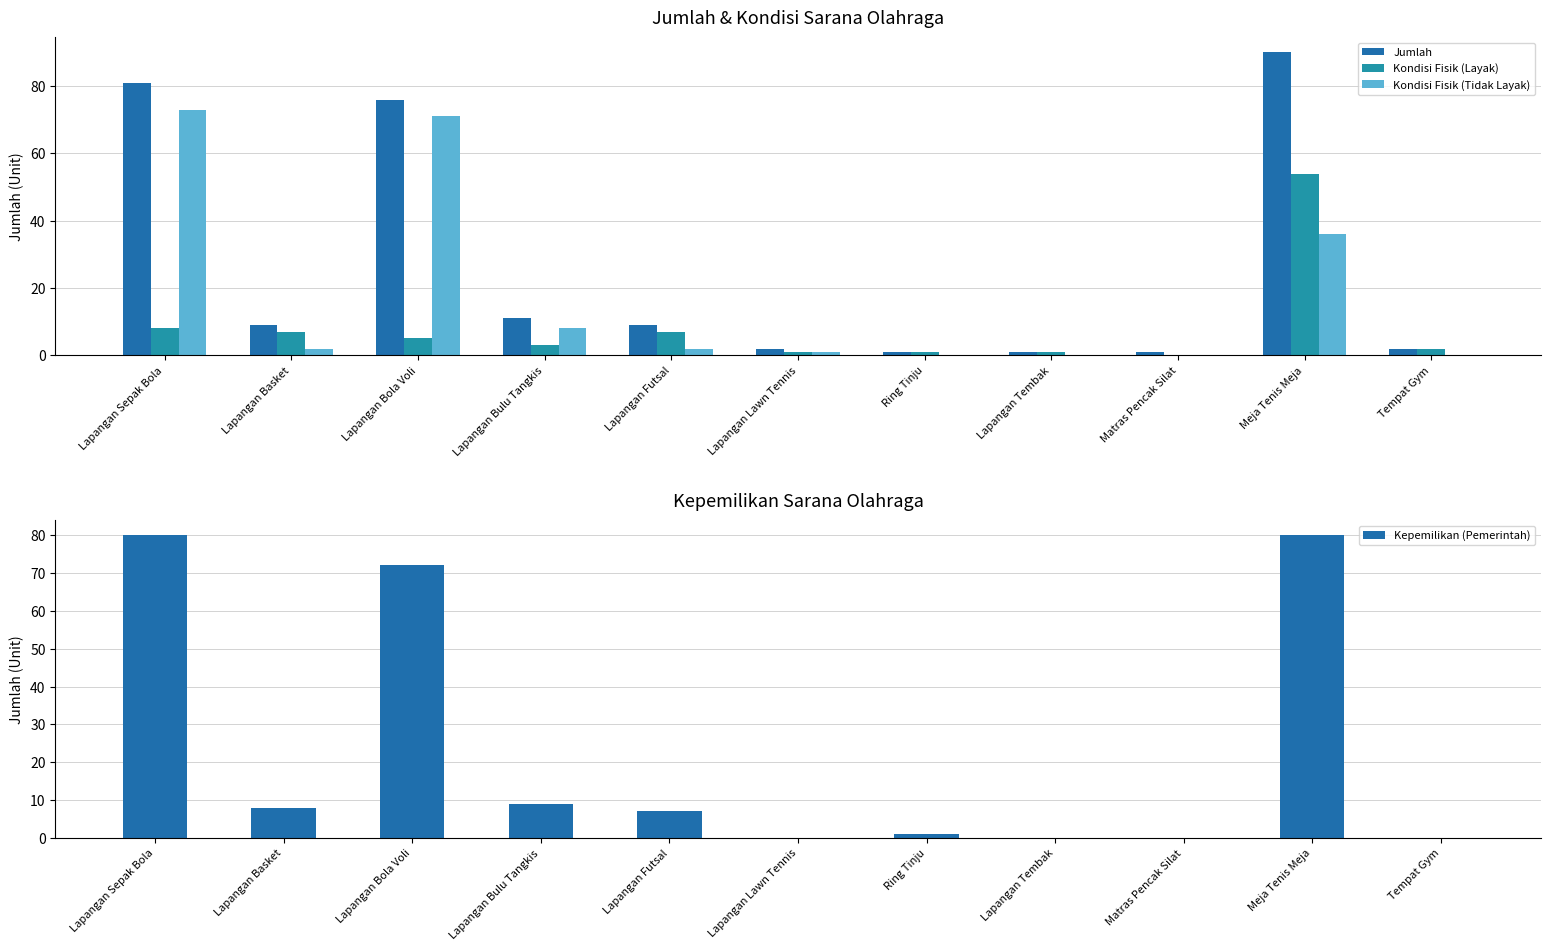

At which category is the sum across all series the highest?

Meja Tenis Meja